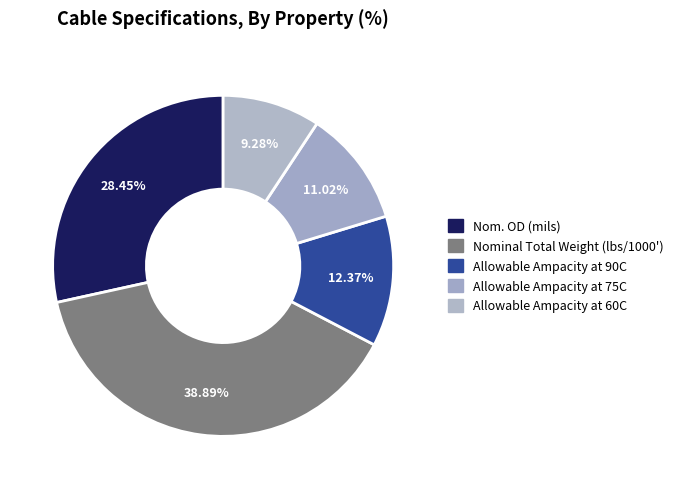

What percentage do Nominal Total Weight (lbs/1000') and Allowable Ampacity at 75C together represent?

49.9%